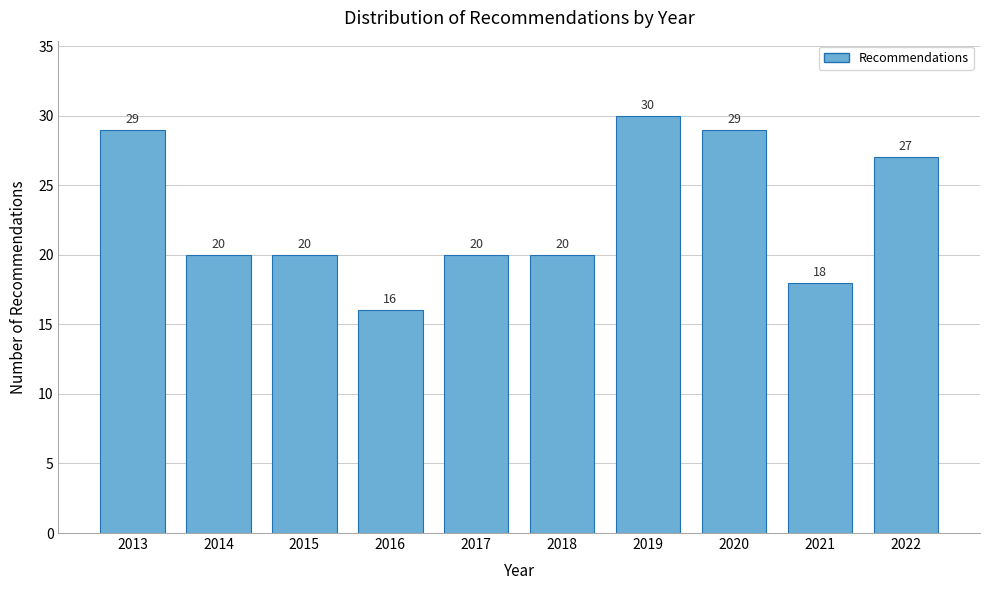

Reading right to left, list all the values displayed in this chart.

27	18	29	30	20	20	16	20	20	29